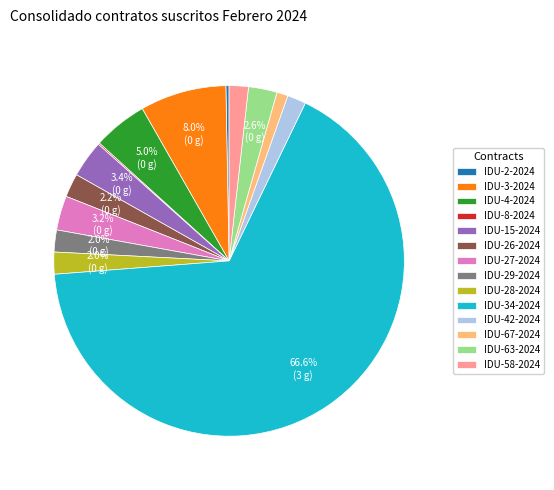

Which slice is the largest?

IDU-34-2024